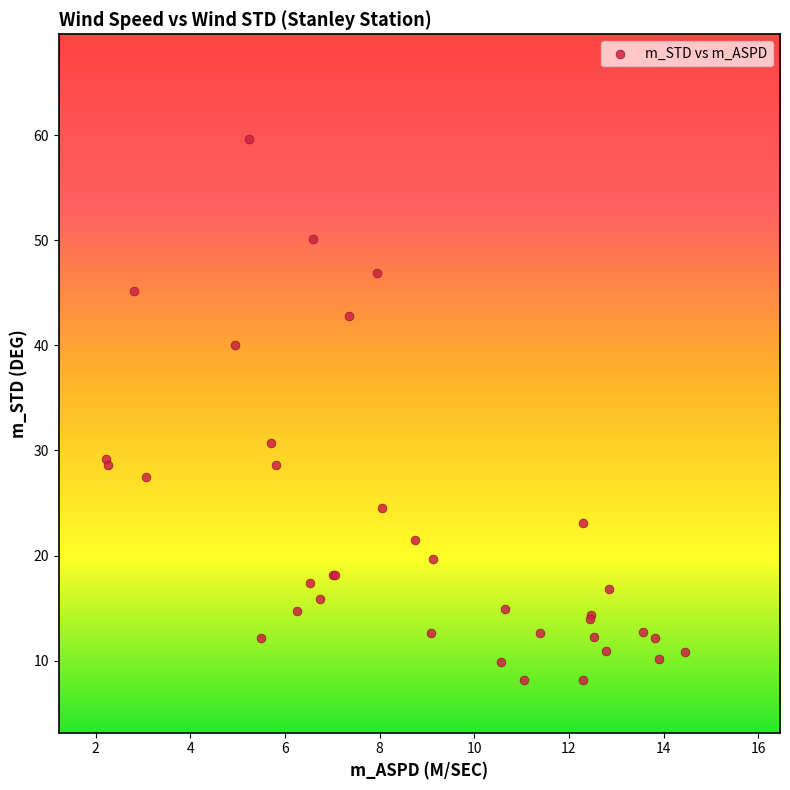

What Y value in the scatter plot is closest to 33?

30.7